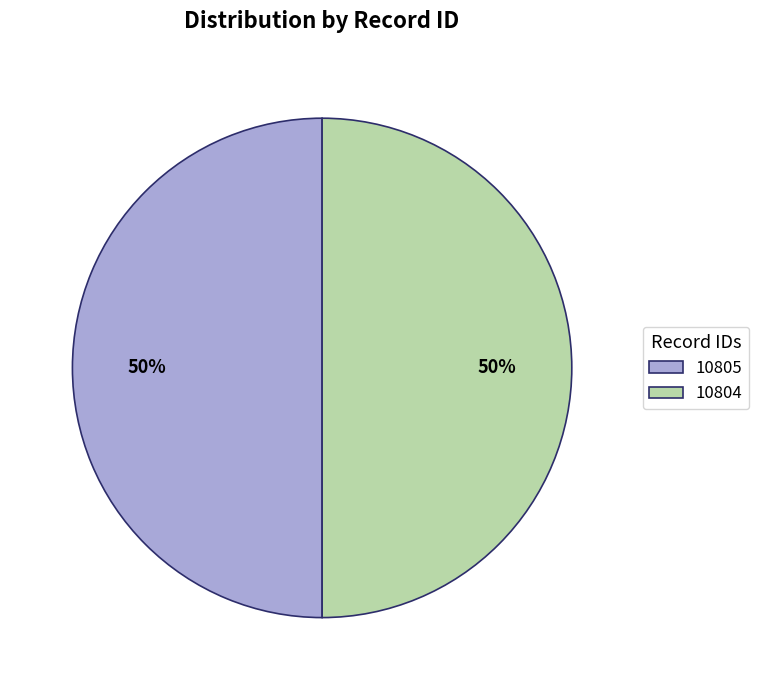

Is the sum of 10805 and 10804 greater than half?

Yes